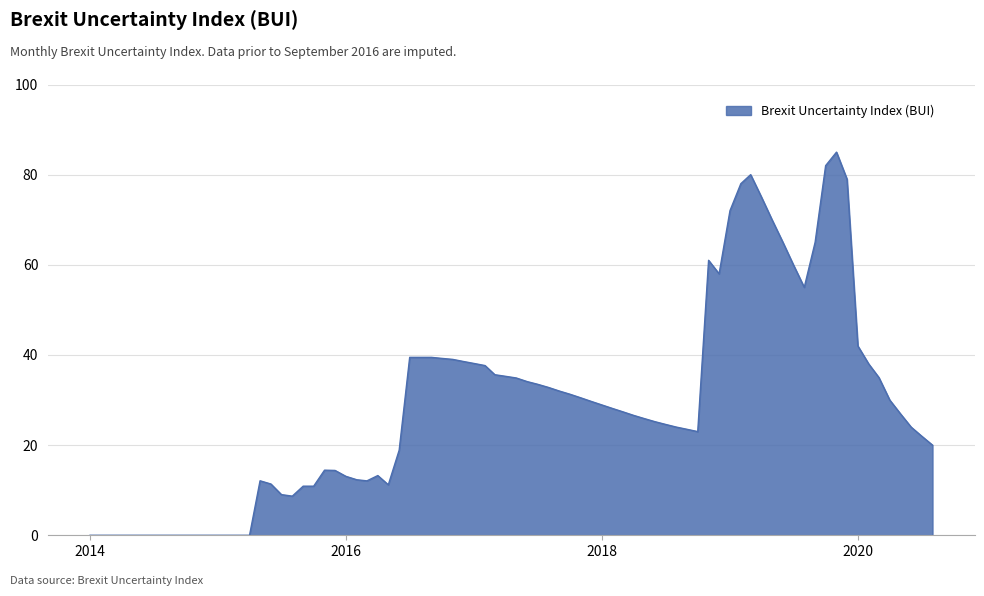

What is the difference between the maximum and minimum values?

85.0